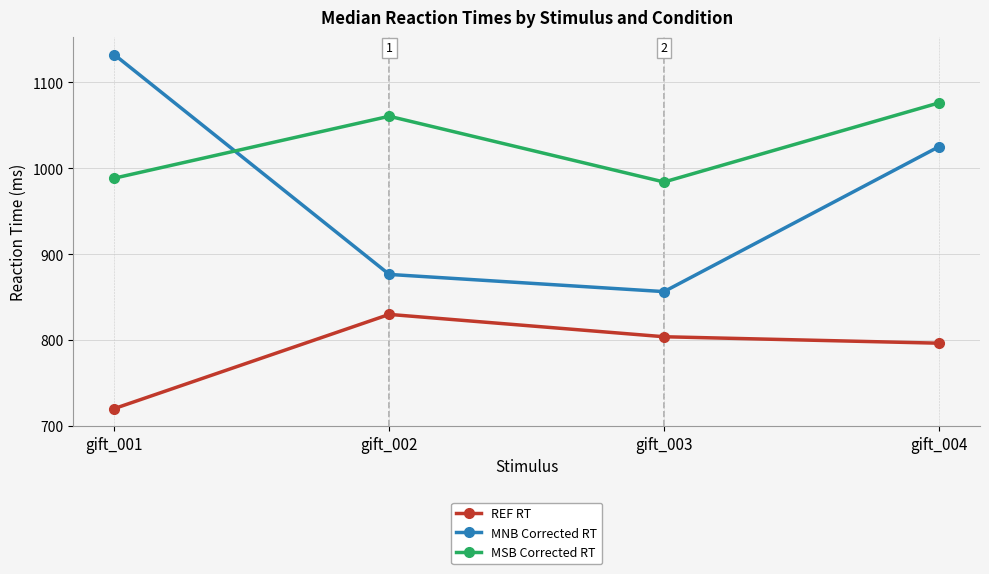

Where does the MNB Corrected RT series first go above 1025?

gift_001